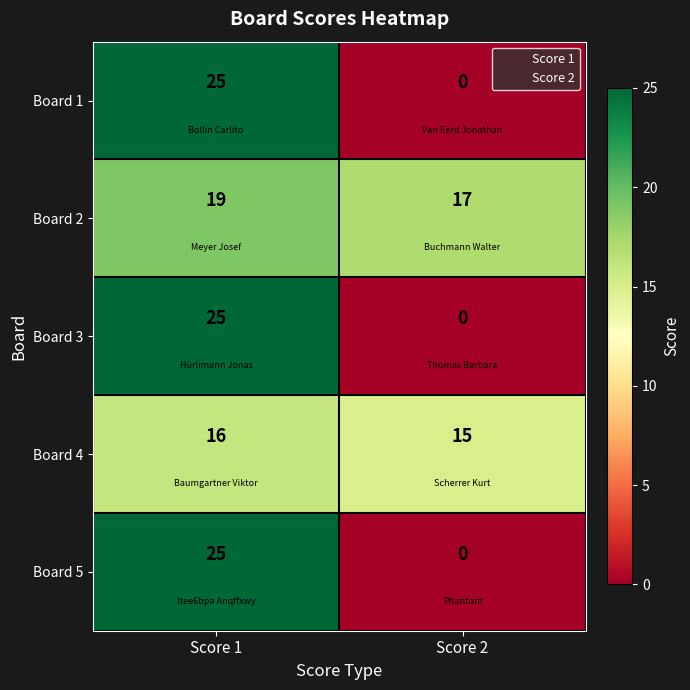

True or false: Board 3 has a value of 25 at Score 1.

True